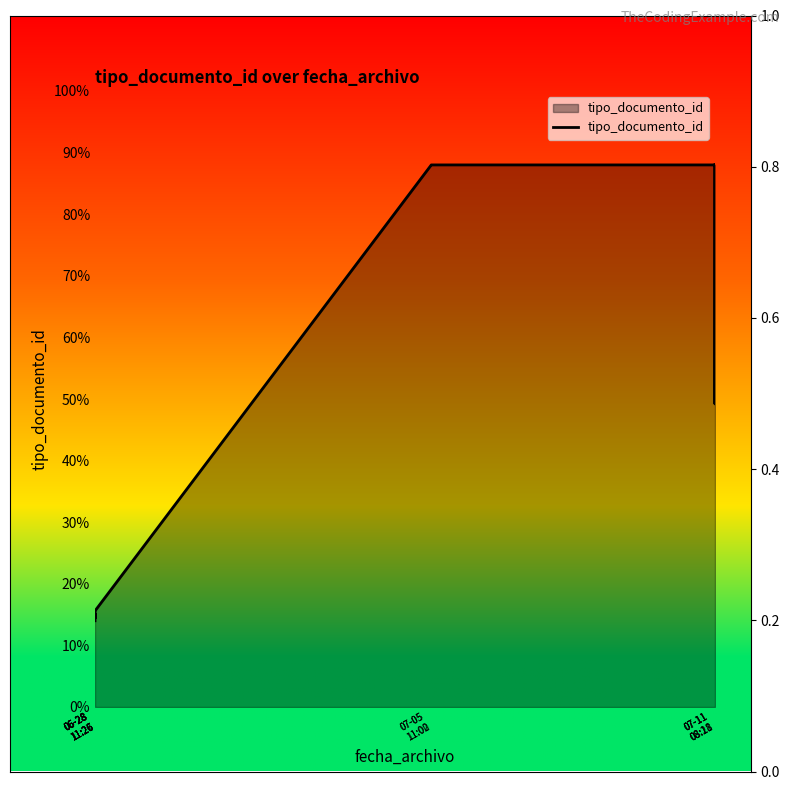

What value does the data have at 06-28 11:26?

0.2